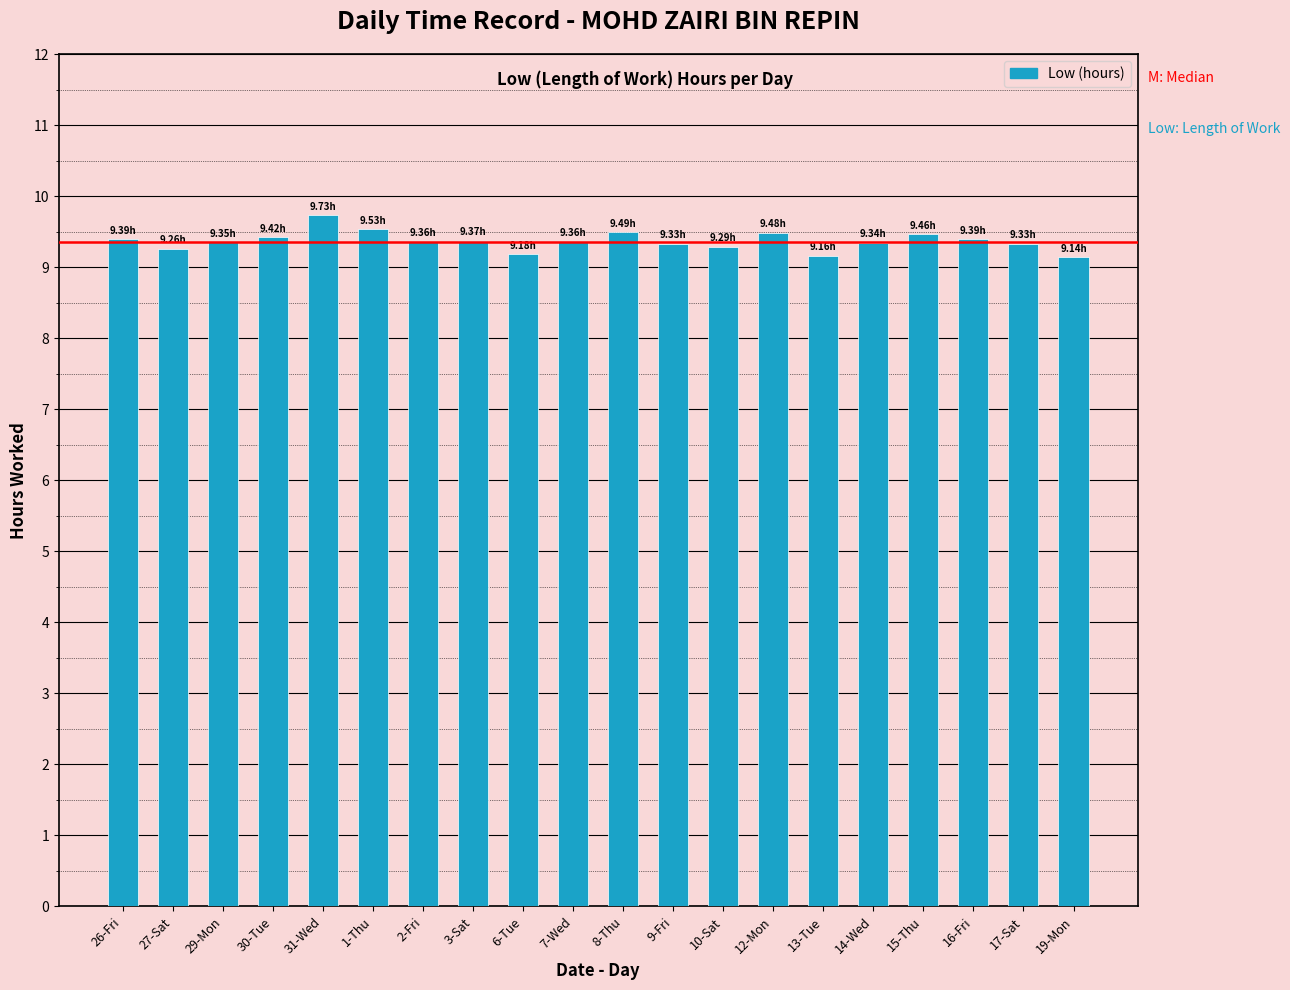

What is the average value?

9.4